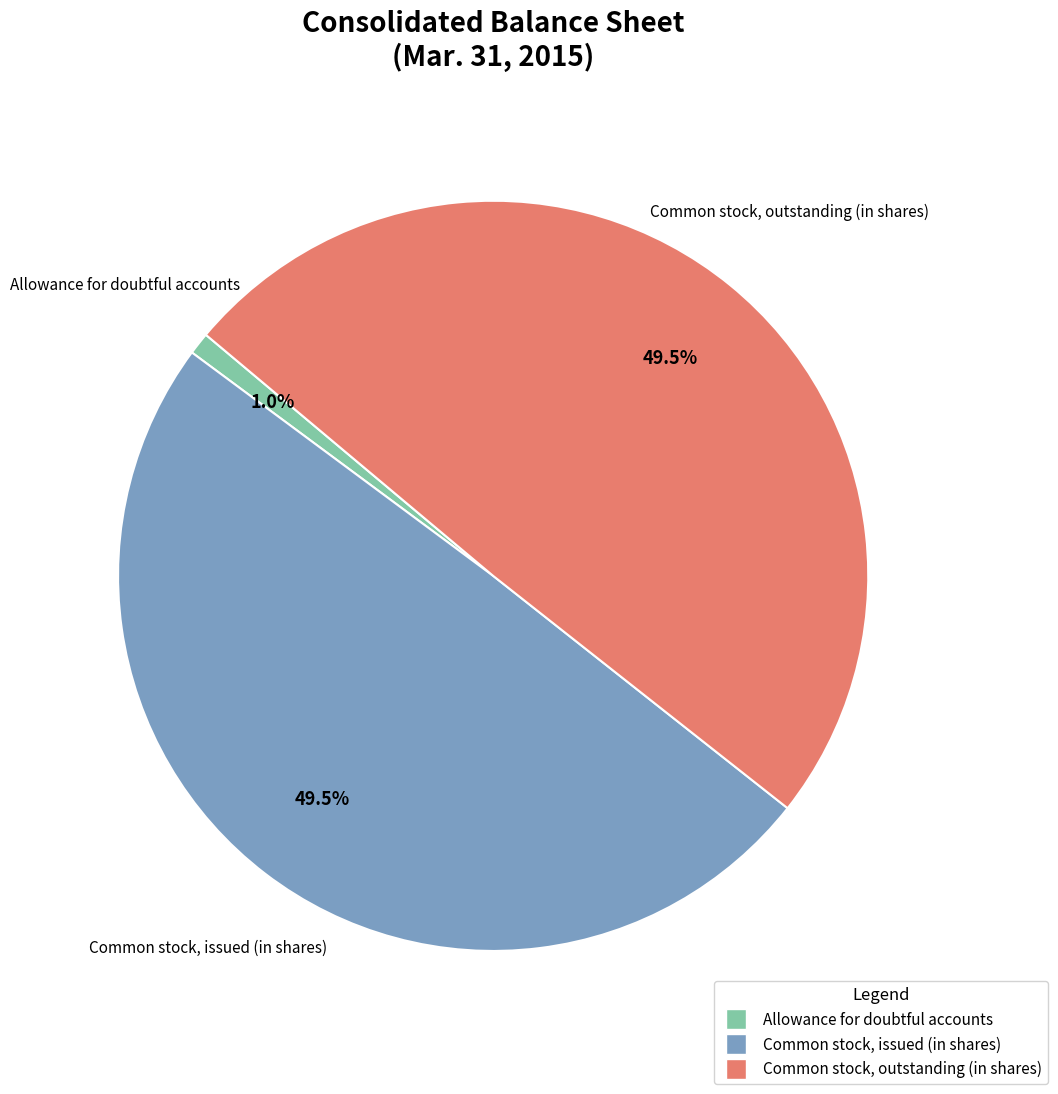

Do Common stock, issued (in shares) and Allowance for doubtful accounts together represent more than half of the pie?

Yes